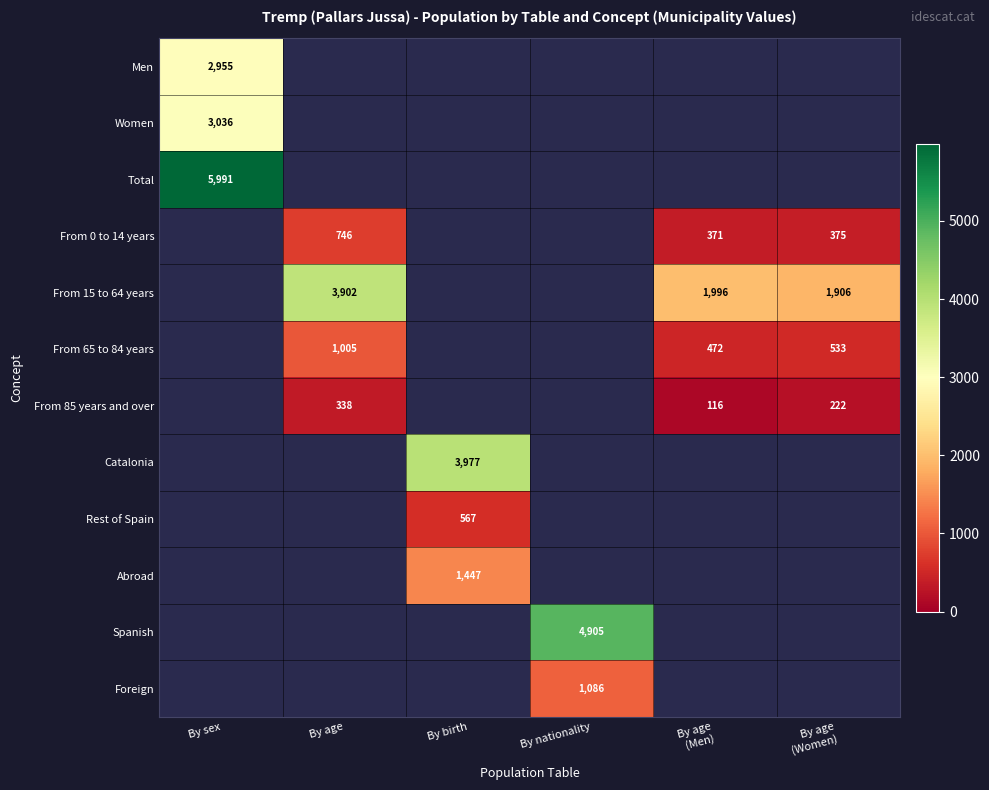

Between By age and By nationality, which is larger?

By nationality